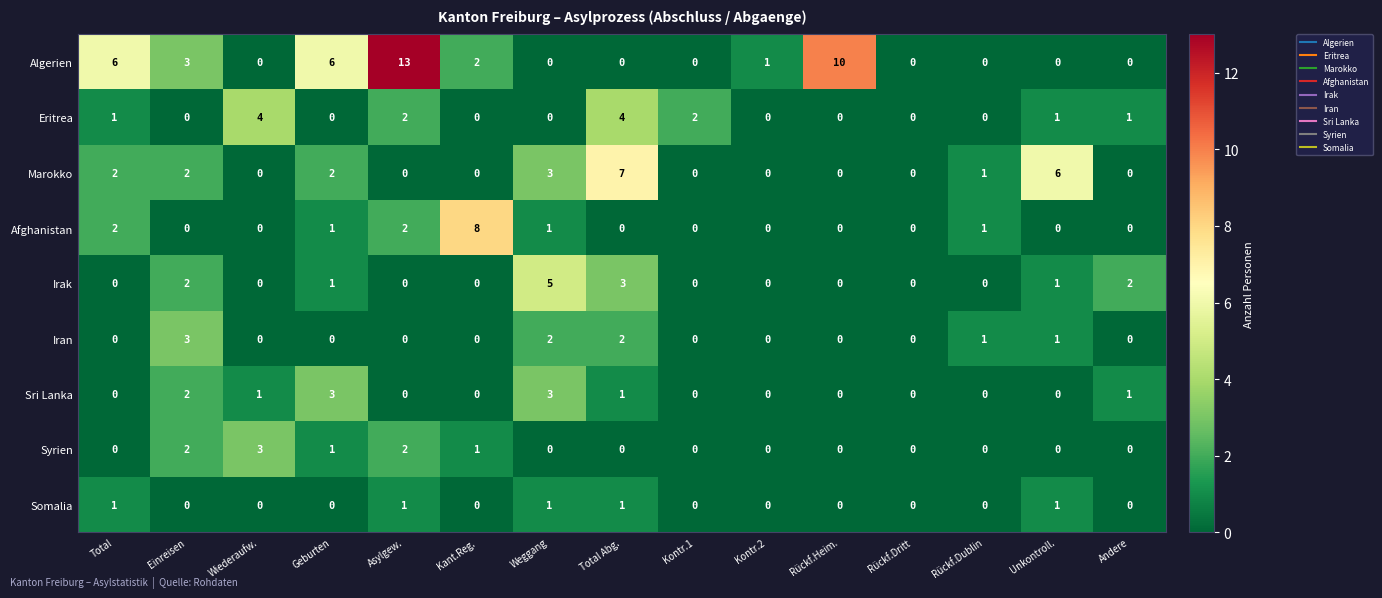

At how many categories does at least one series exceed 12?

1